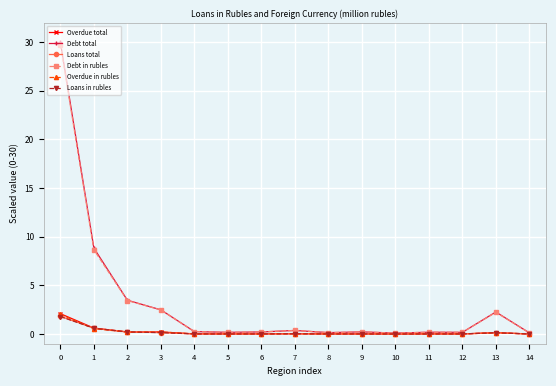

At how many categories does at least one series exceed 15?

1